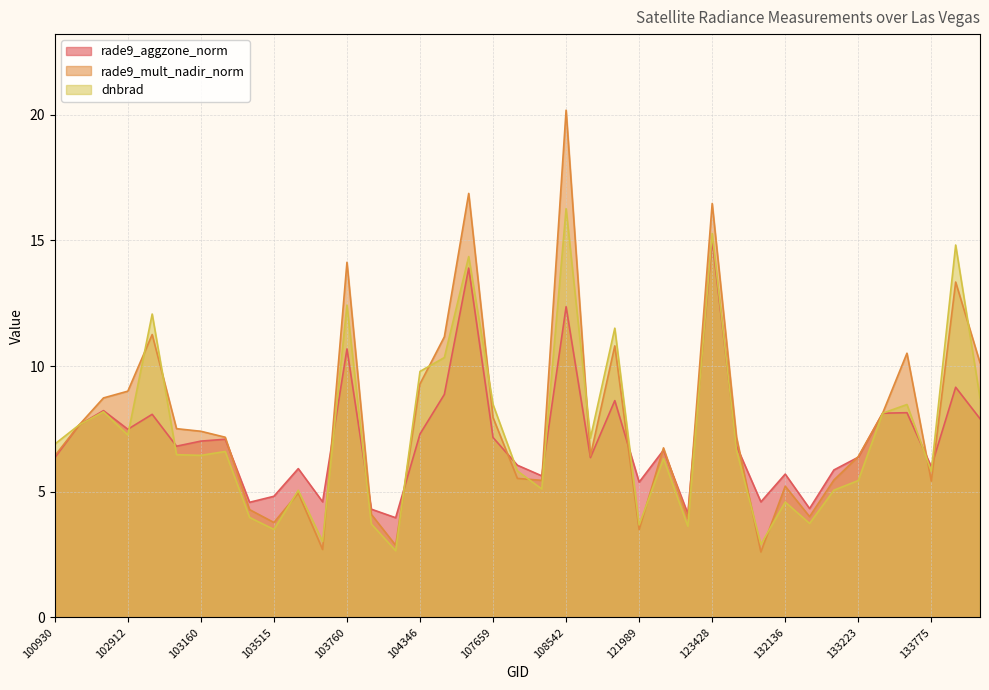

Between 103396 and 104346, which series saw the biggest shift?

dnbrad